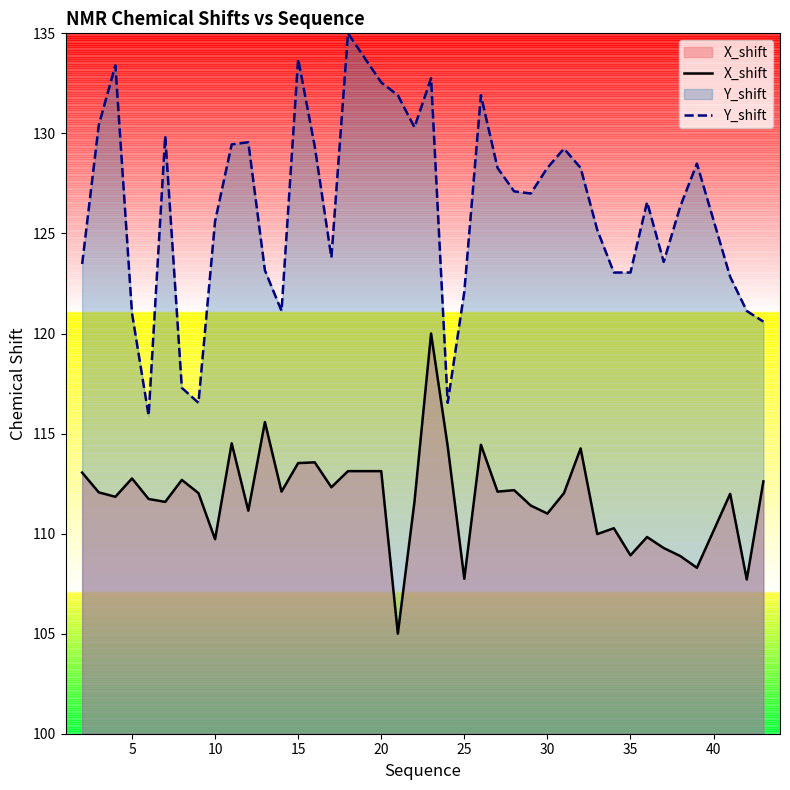

Which series has the largest range (max minus min)?

Y_shift